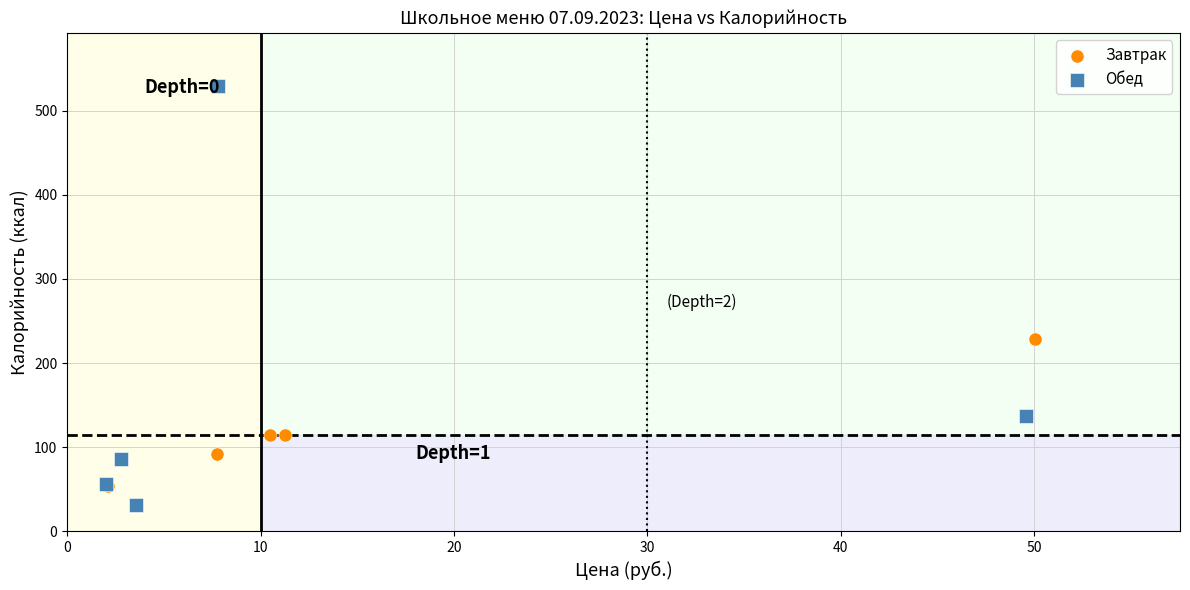

Which series reaches the maximum Y coordinate?

Обед